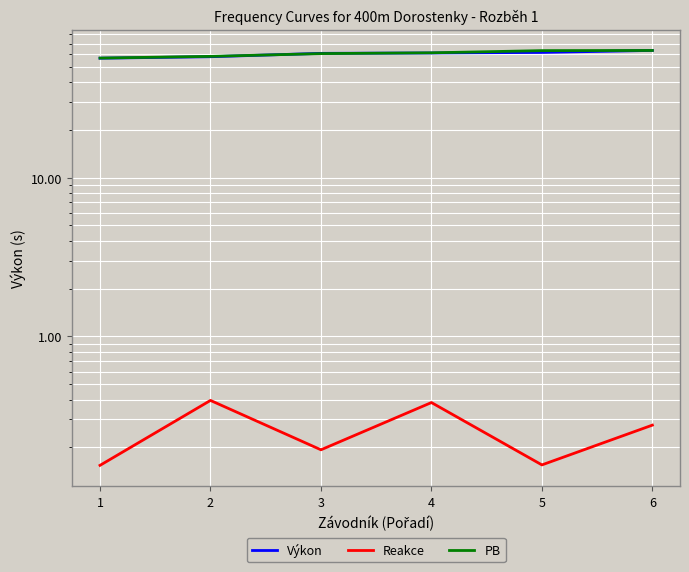

Reading right to left, transcribe all the data shown in this chart.

Výkon: 63.4	61.5	61.1	60.7	57.8	56.6
Reakce: 0.3	0.2	0.4	0.2	0.4	0.2
PB: 63.3	63.2	61.2	60.5	58.1	56.7